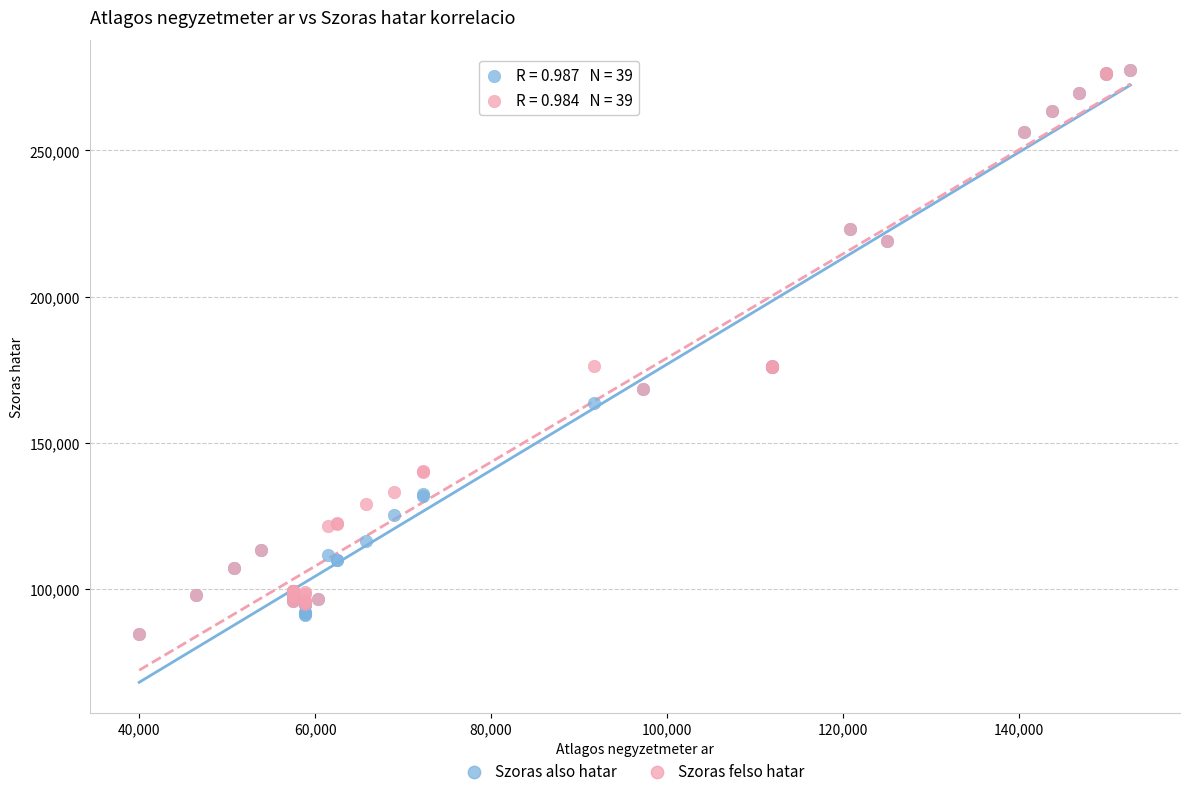

What are all the series names shown in the legend?

Szoras also hatar, Szoras felso hatar